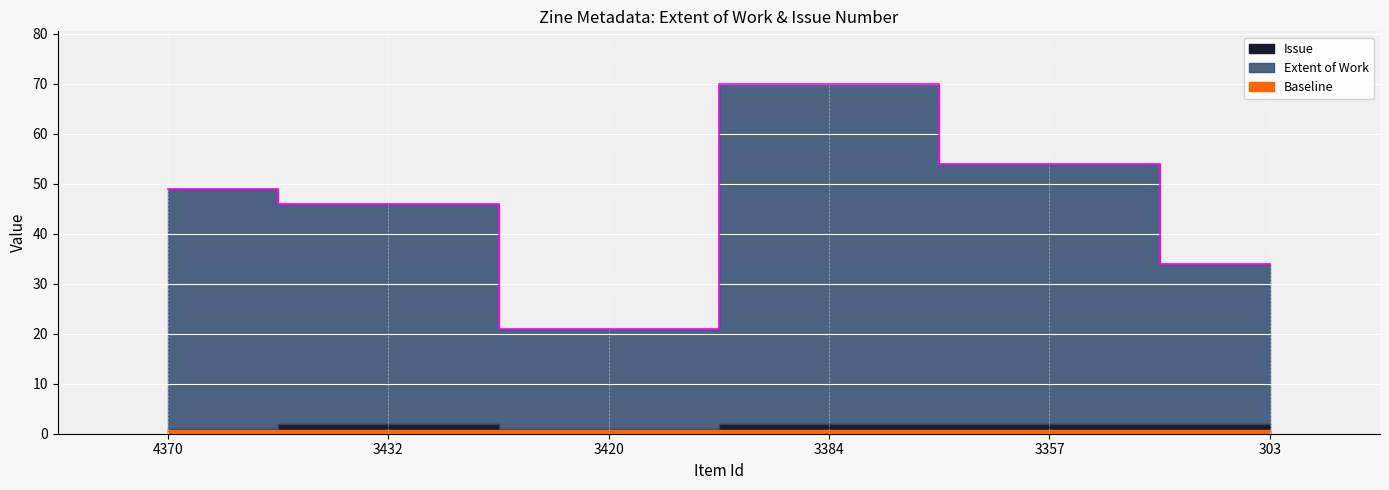

List the labels in order of value, largest first.

3384, 3357, 4370, 3432, 303, 3420